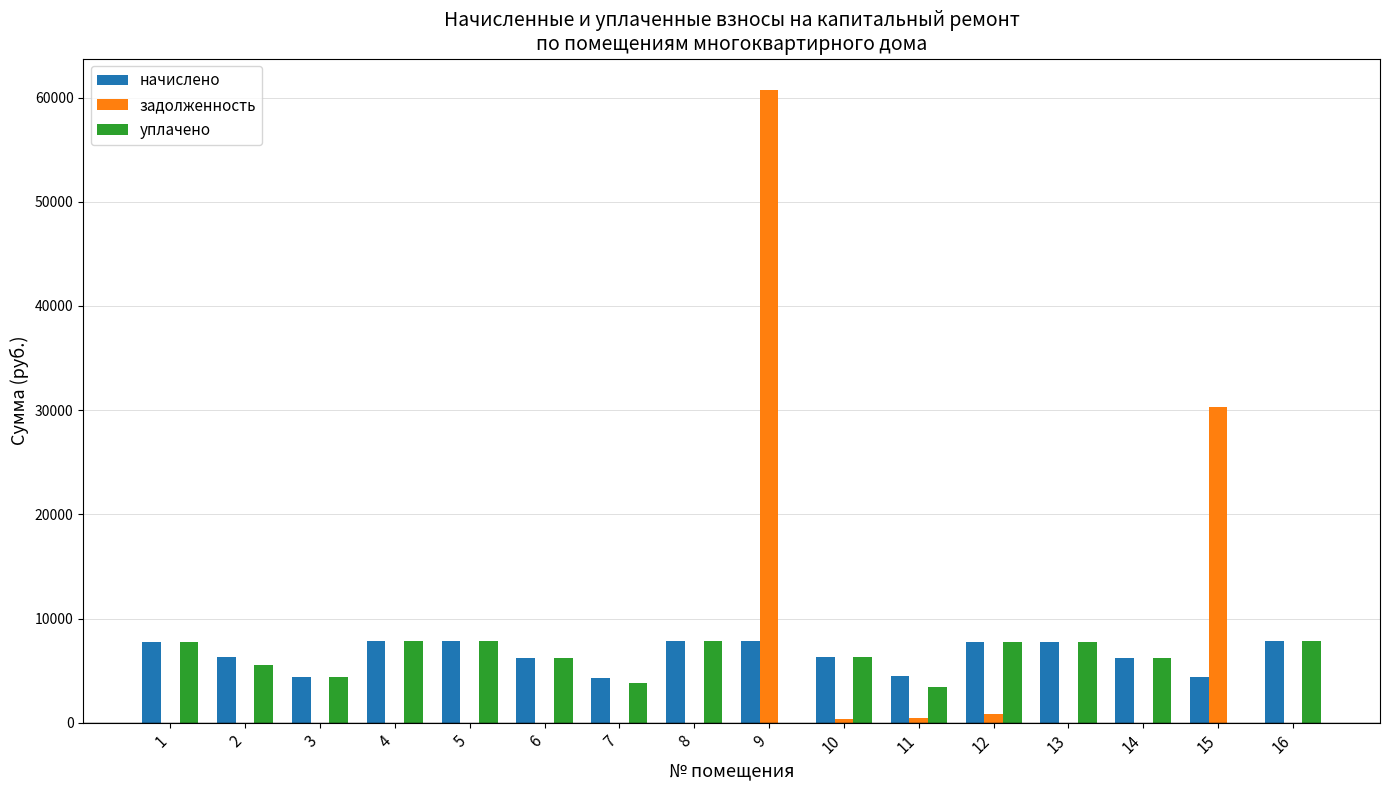

Which series has the widest spread of values?

задолженность